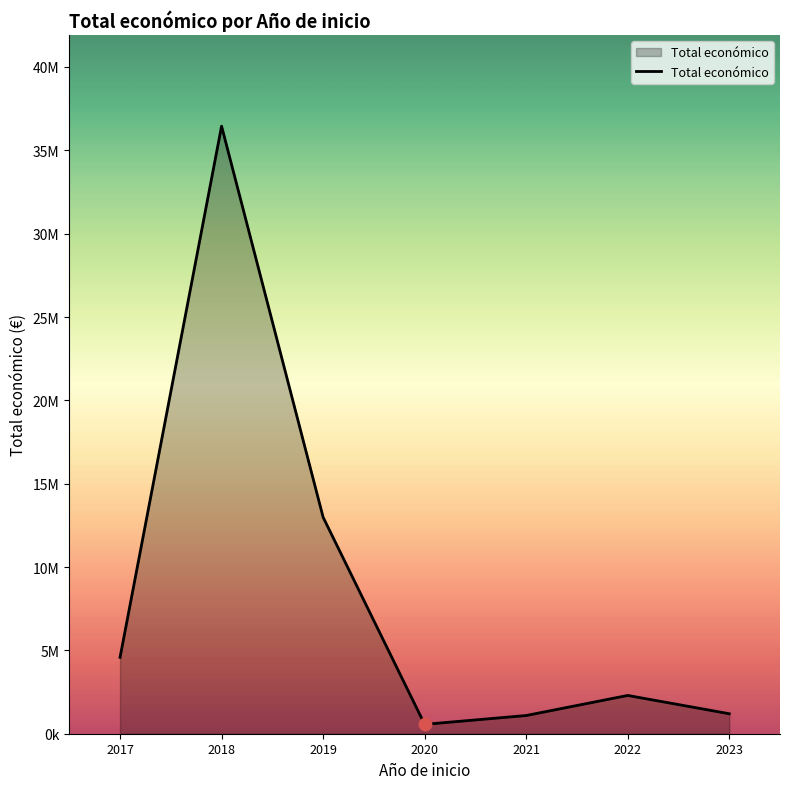

Between 2018 and 2020, which is larger?

2018